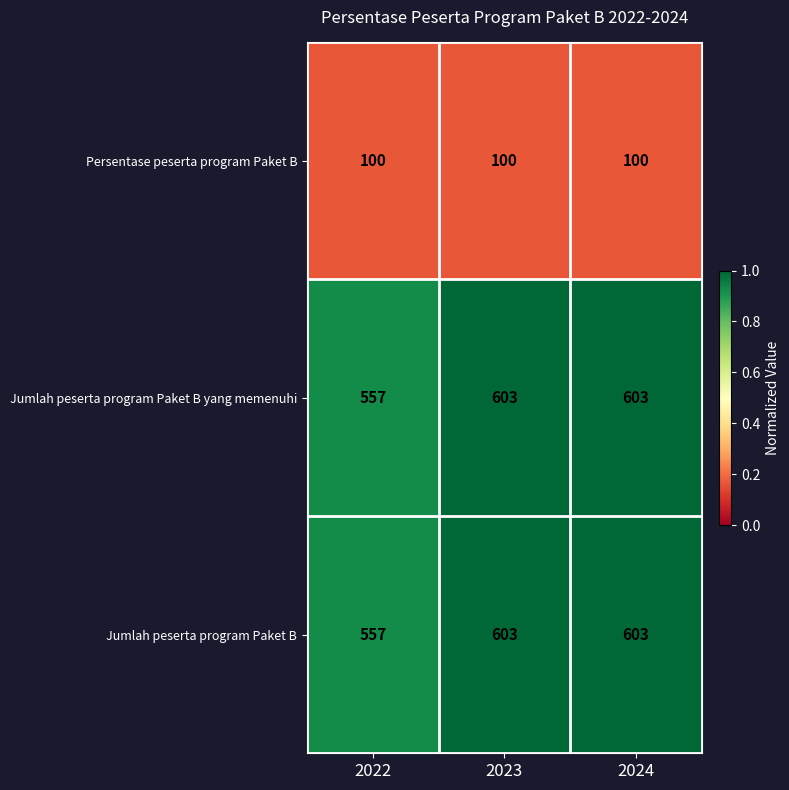

Is the value of Persentase peserta program Paket B at 2023 greater than the value of Jumlah peserta program Paket B at 2024?

No